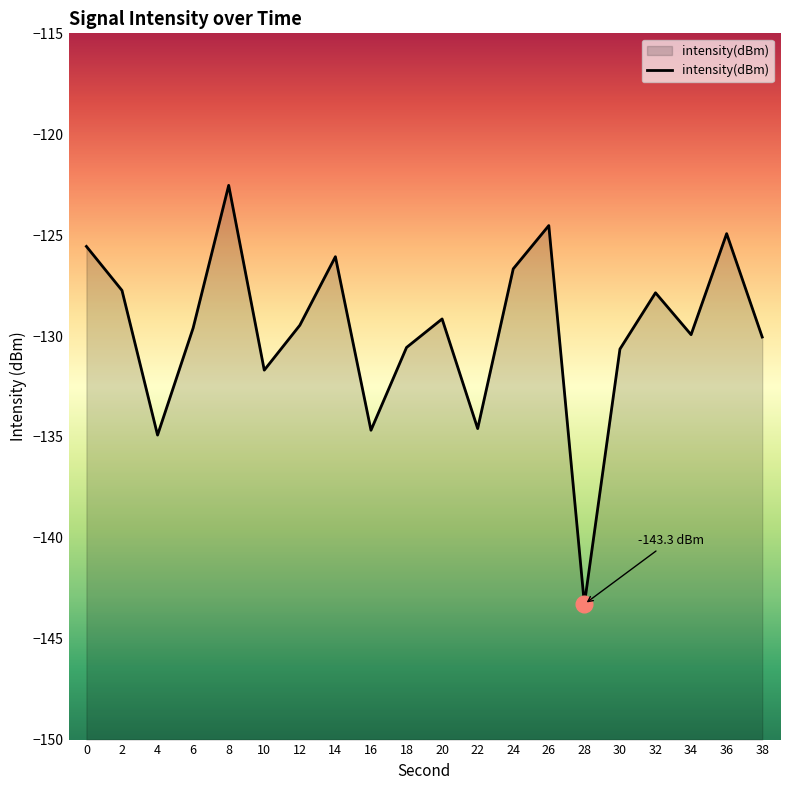

Between 28 and 26, which is larger?

26